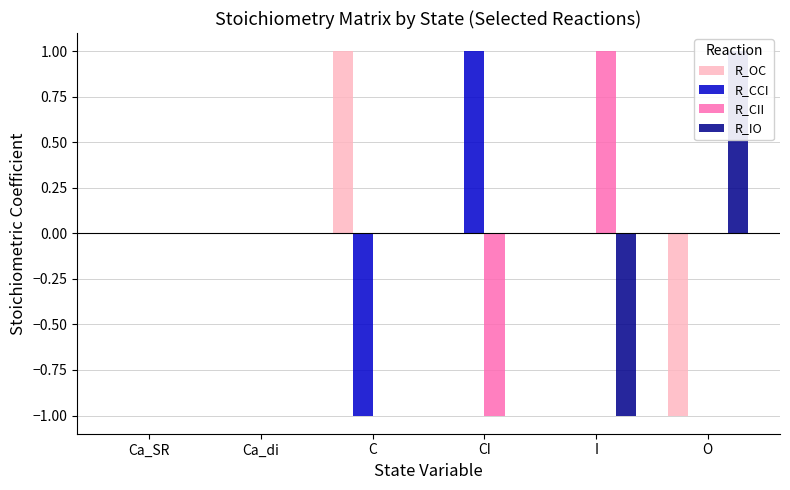

Is it true that R_IO equals -1 at I?

True